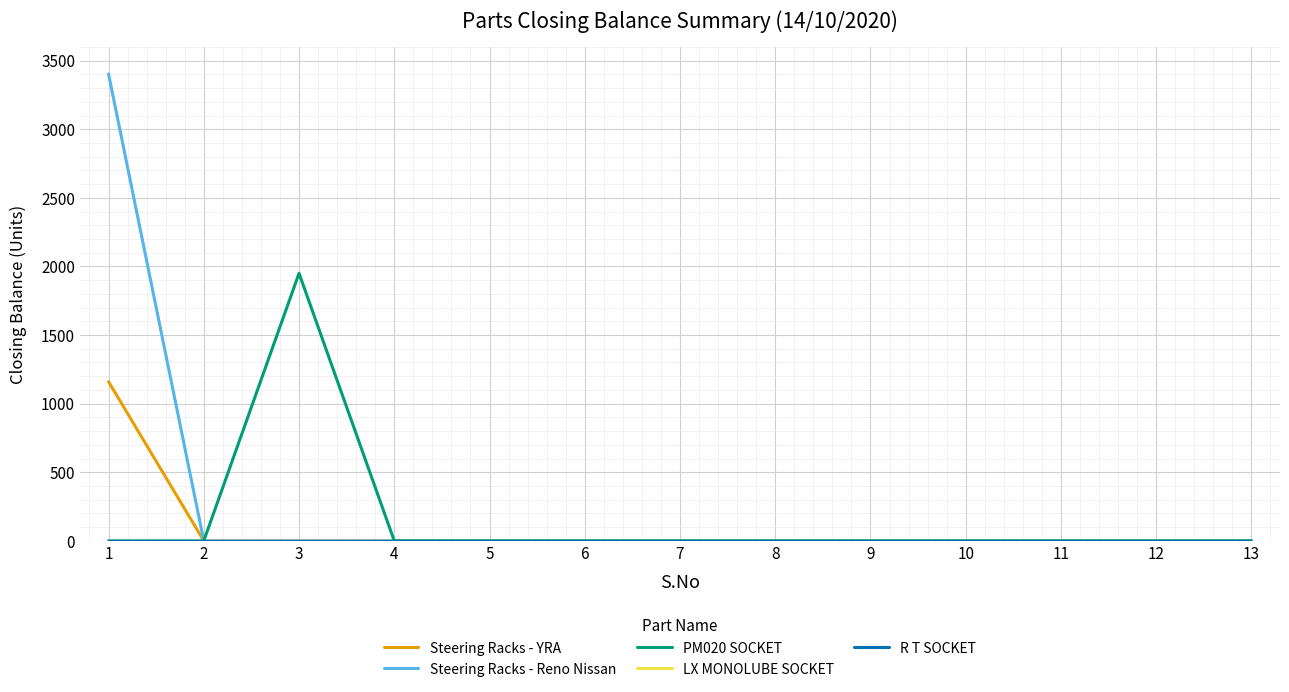

At which category is the sum across all series the highest?

1